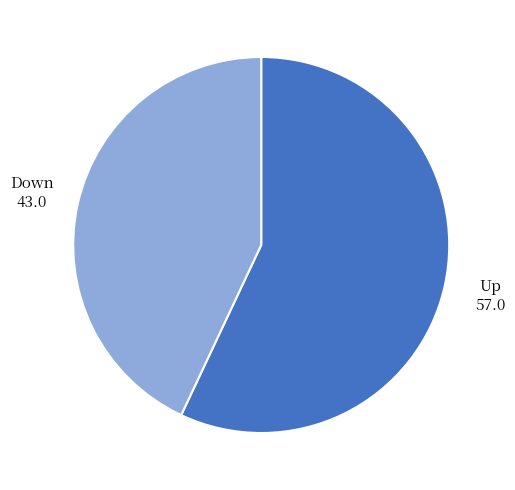

Is there any slice that represents more than half of the pie?

Yes